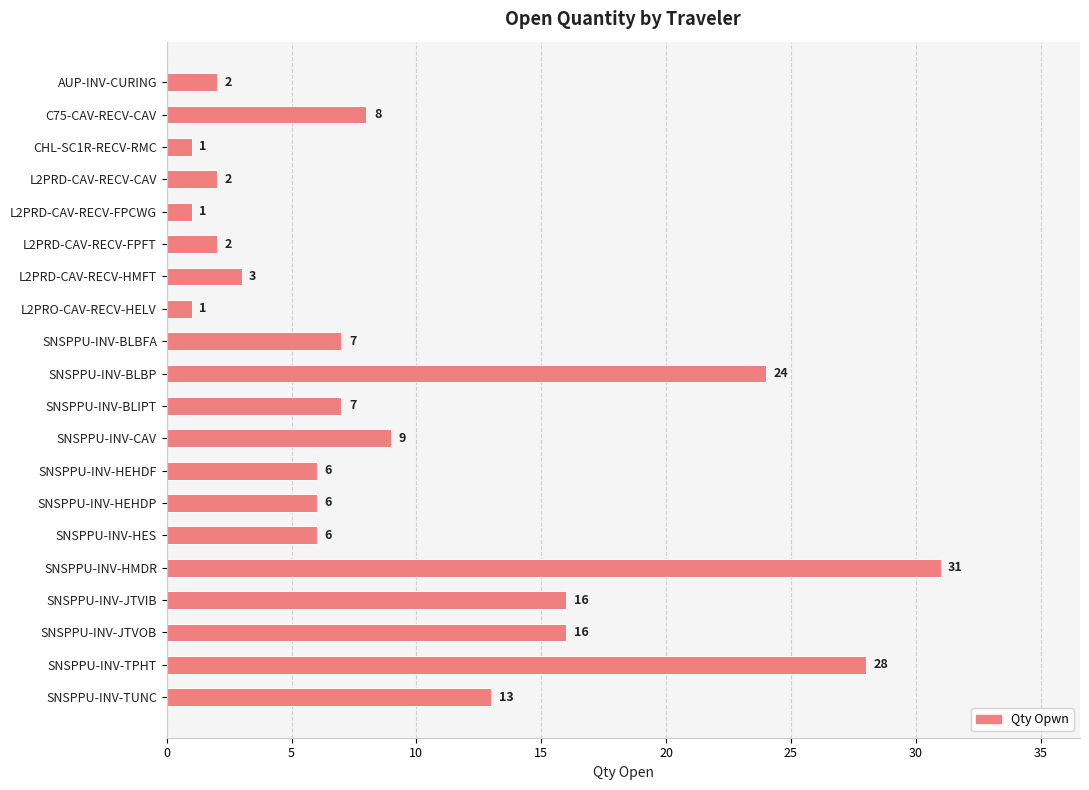

What is the greatest value displayed?

31